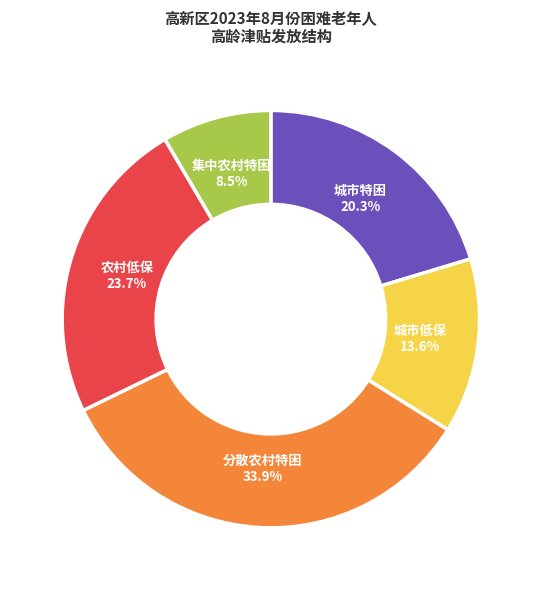

Count the number of slices in the pie.

5